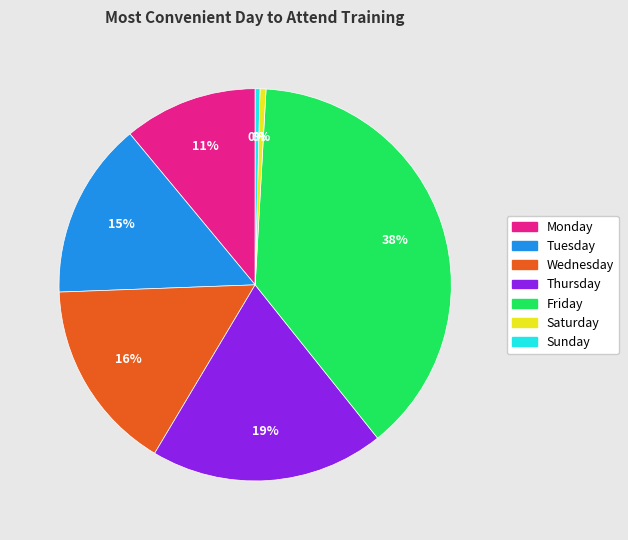

How many slices are in this pie chart?

7